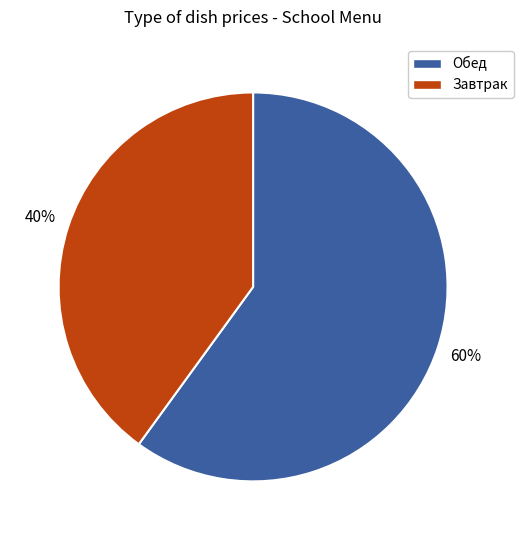

Does any single category account for the majority?

Yes